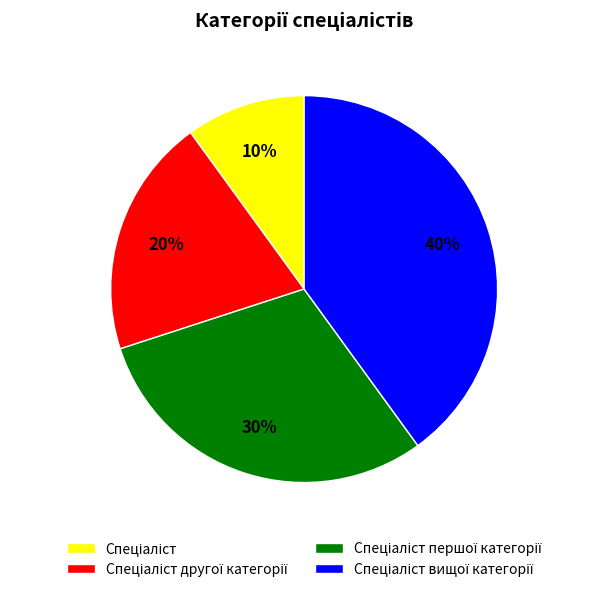

Is there any slice that represents more than half of the pie?

No